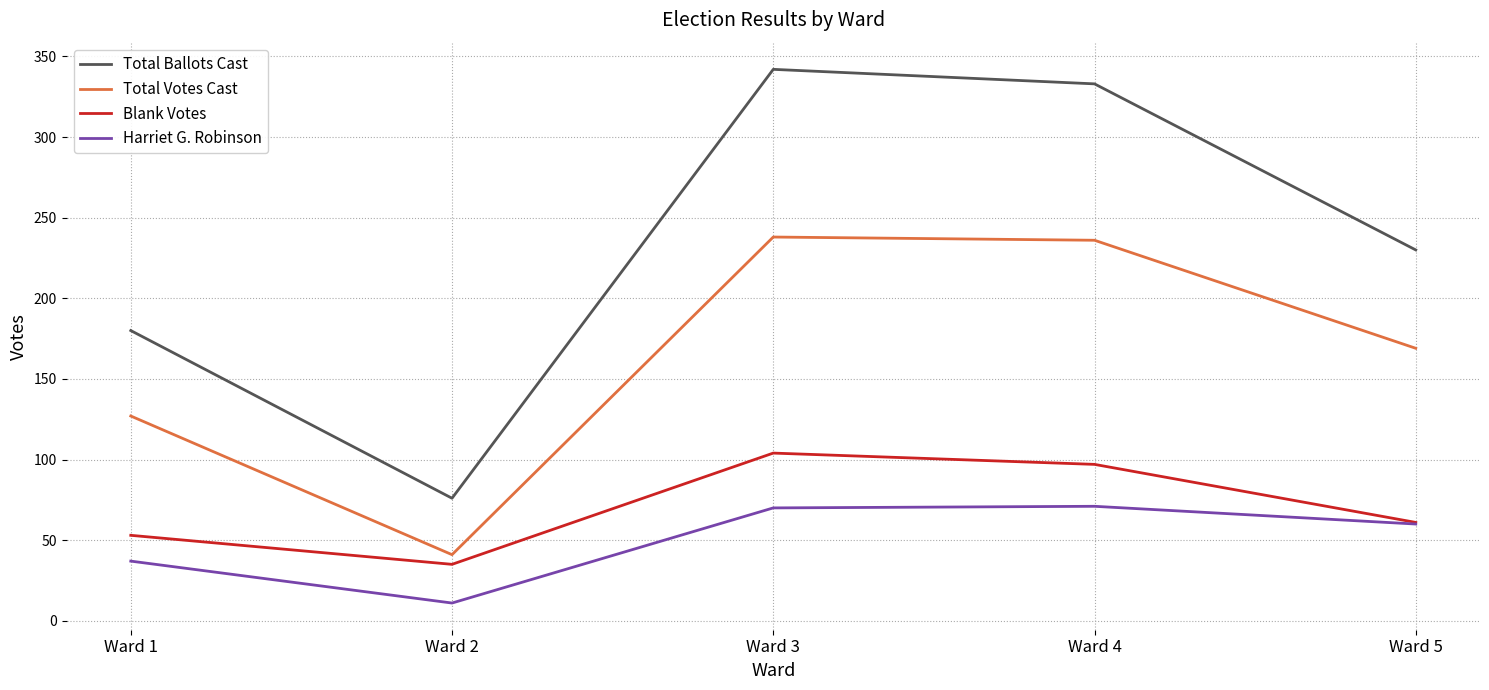

At Ward 1, list the series in order from smallest to largest.

Harriet G. Robinson, Blank Votes, Total Votes Cast, Total Ballots Cast